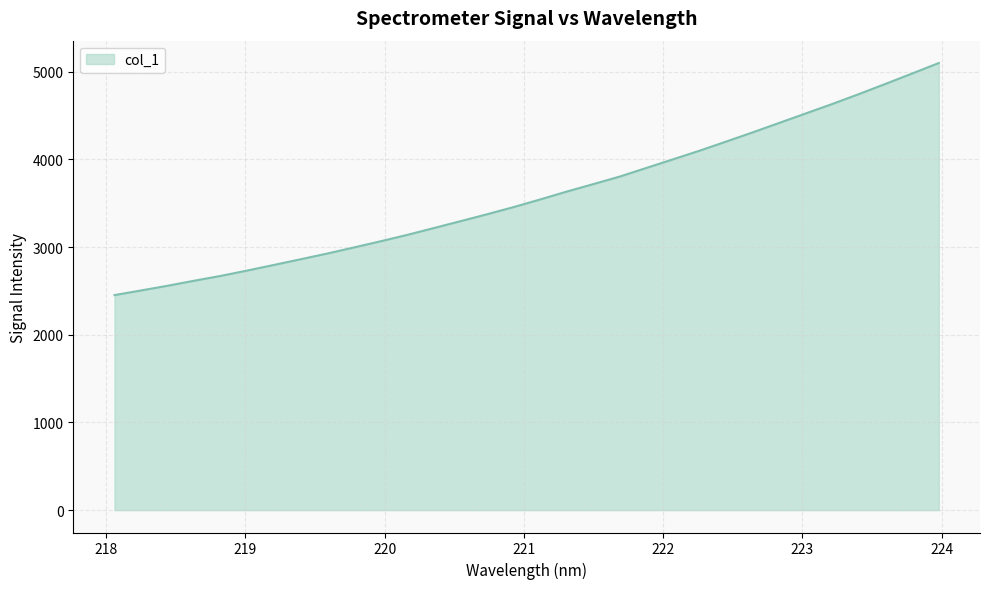

What is the smallest value displayed?

2452.0